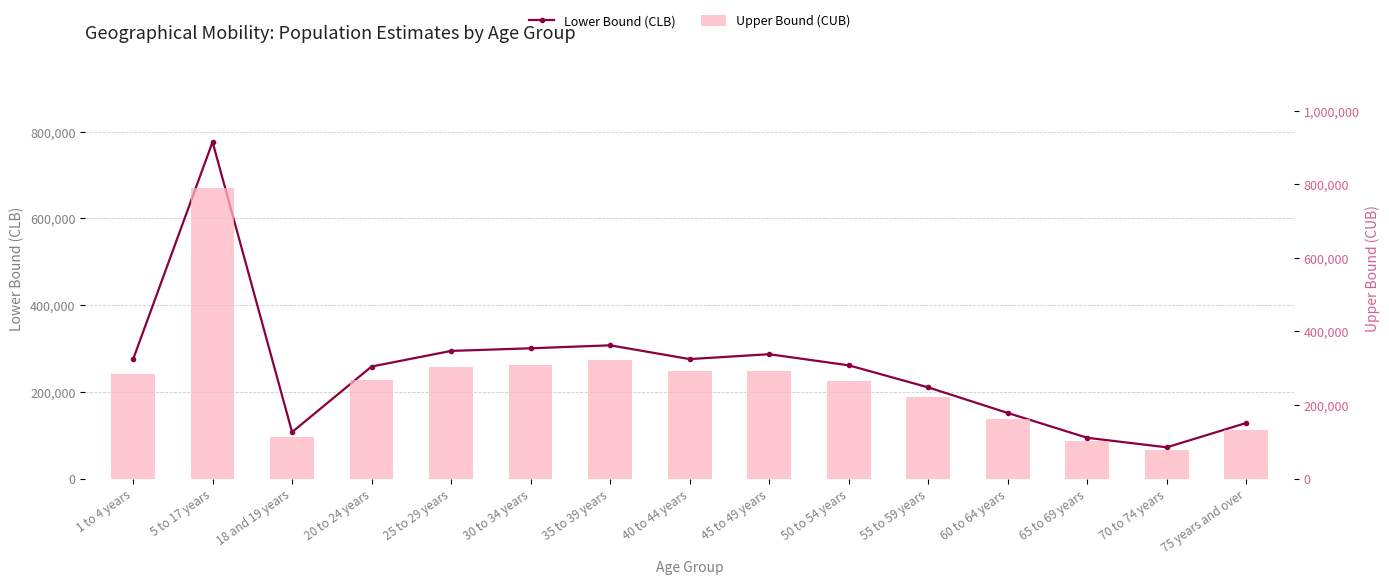

What is the value of the Upper Bound (CUB) bar at the 13th from the left?

101622